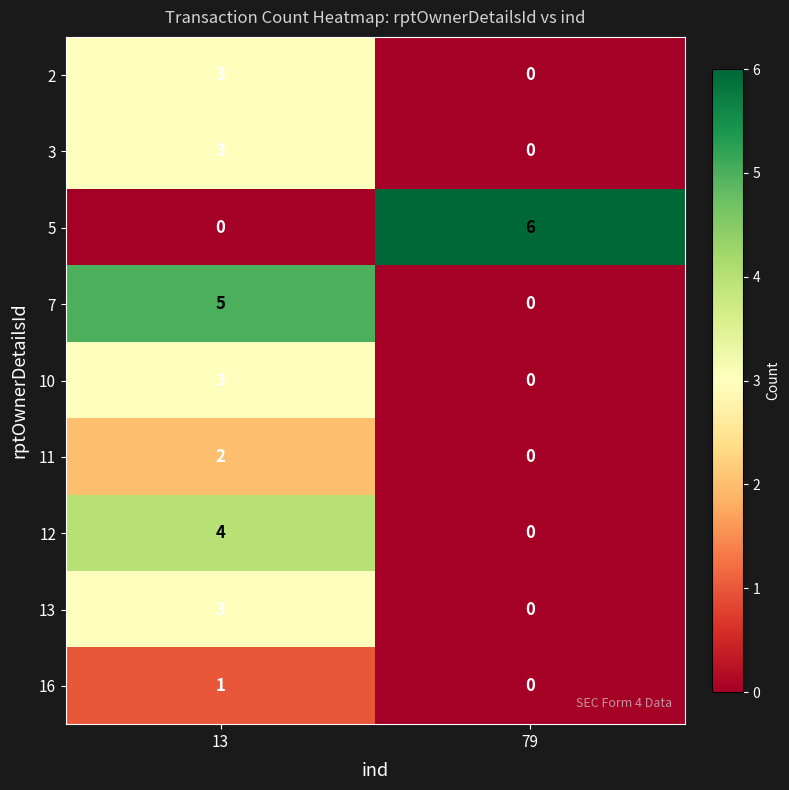

Rank the categories by 12 value from highest to lowest.

13, 79